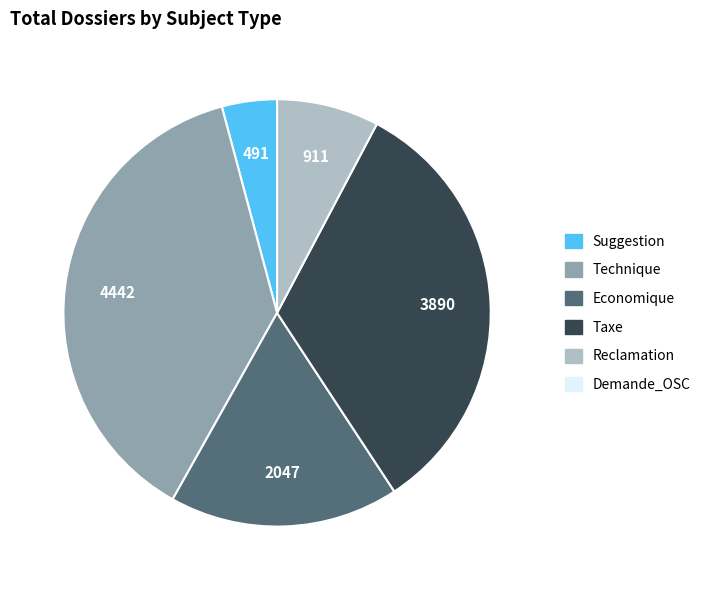

Is there a majority slice in this chart?

No